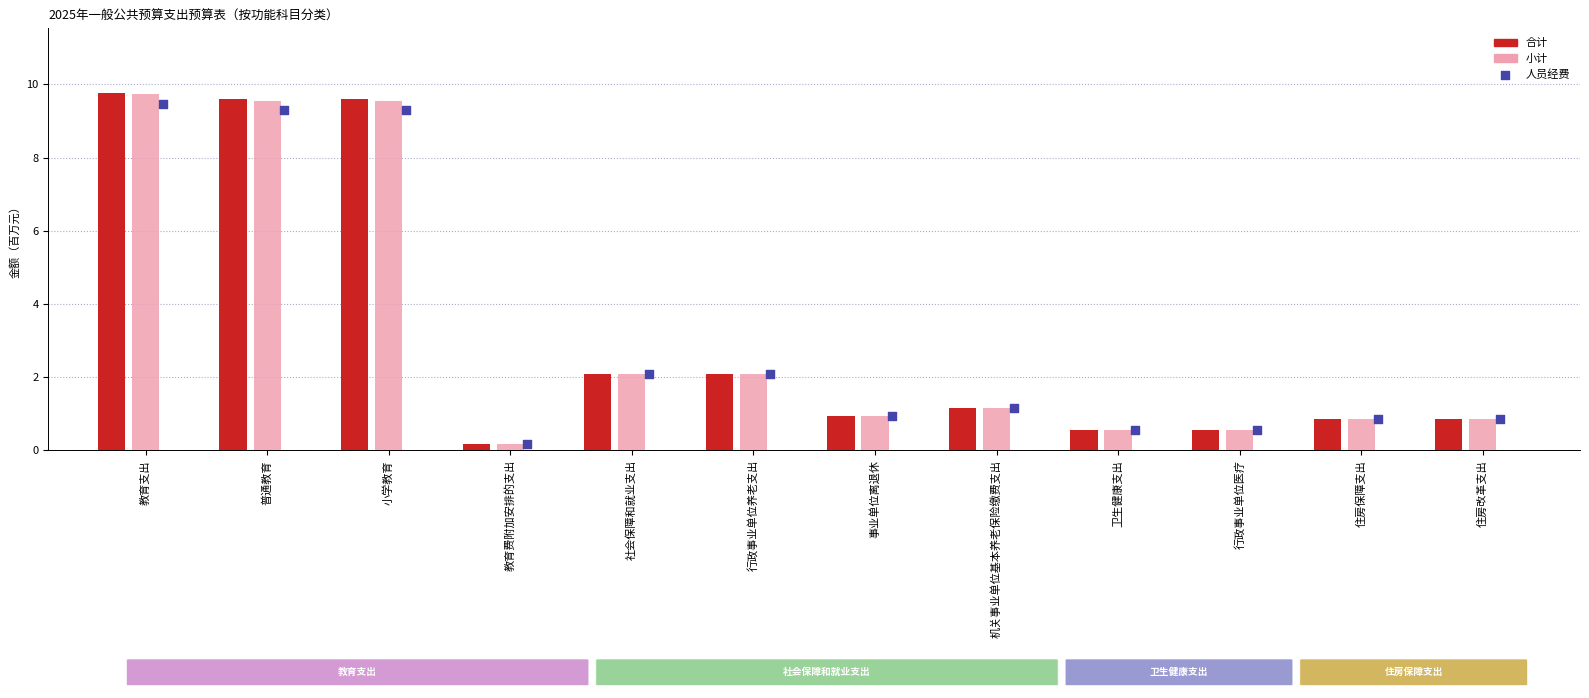

At which category is the sum across all series the highest?

教育支出